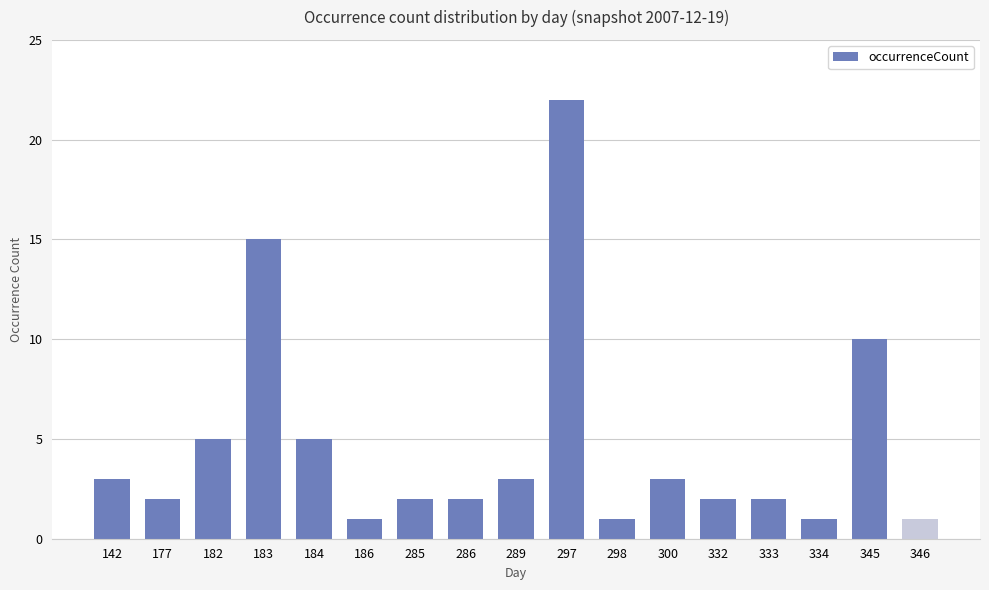

What is the ratio of the value at 286 to the value at 334?

2.0